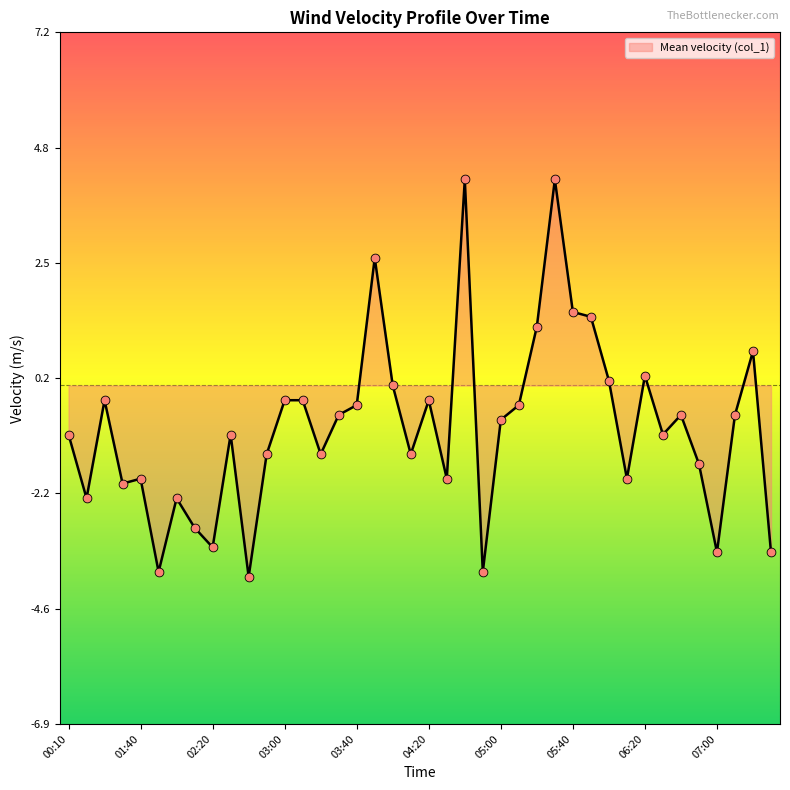

What is the difference between the maximum and minimum values?

8.1